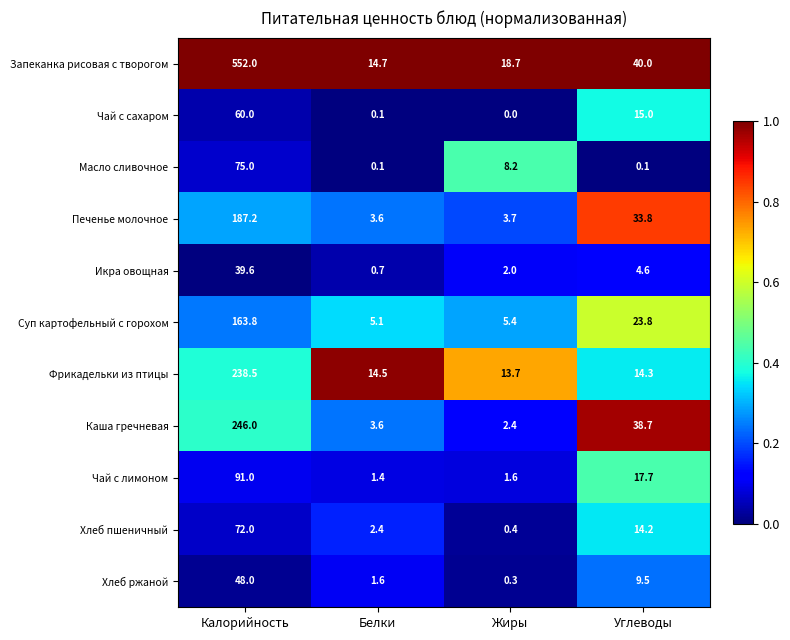

What is the sum of all Суп картофельный с горохом values?

198.1